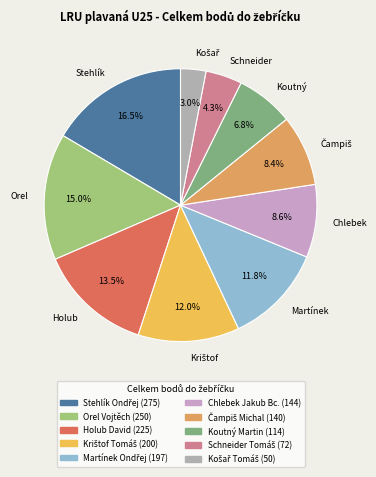

Is there a majority slice in this chart?

No